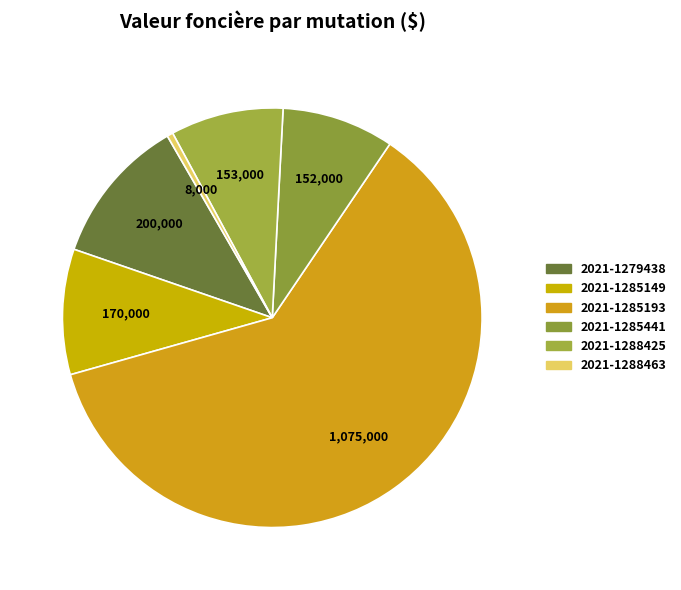

Is there a majority slice in this chart?

Yes